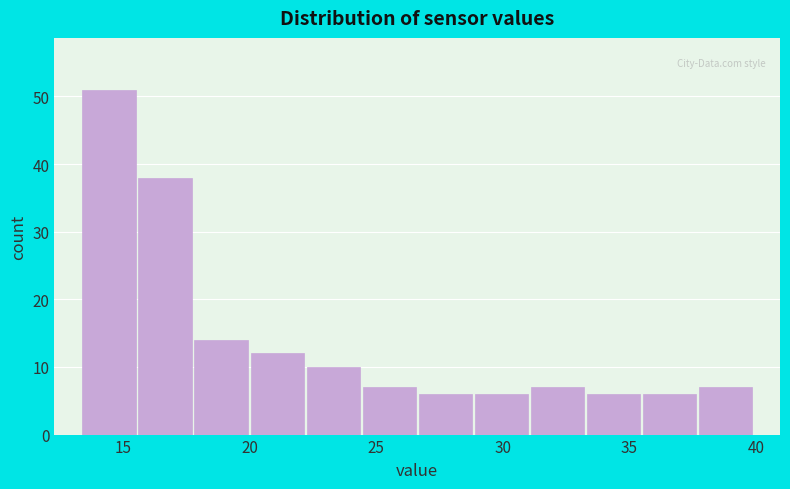

Reading left to right, list every bar in this chart as the range it spans on the x-axis followed by its height. Neither the bar edges nor the heights are printed on the chart, so give them approximately, as read against the axes.

13.5 to 15.5: 51
15.5 to 18.0: 38
18.0 to 20.0: 14
20.0 to 22.0: 12
22.0 to 24.5: 10
24.5 to 26.5: 7
26.5 to 29.0: 6
29.0 to 31.0: 6
31.0 to 33.5: 7
33.5 to 35.5: 6
35.5 to 37.5: 6
37.5 to 40.0: 7